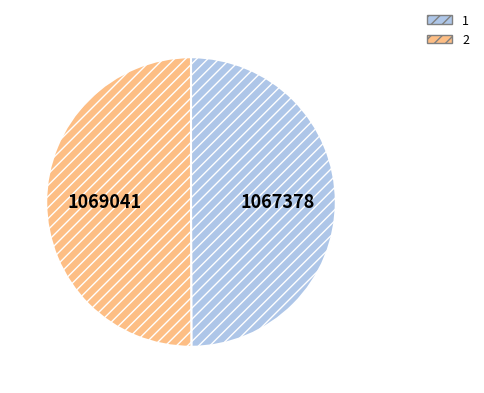

Do 2 and 1 together represent more than half of the pie?

Yes